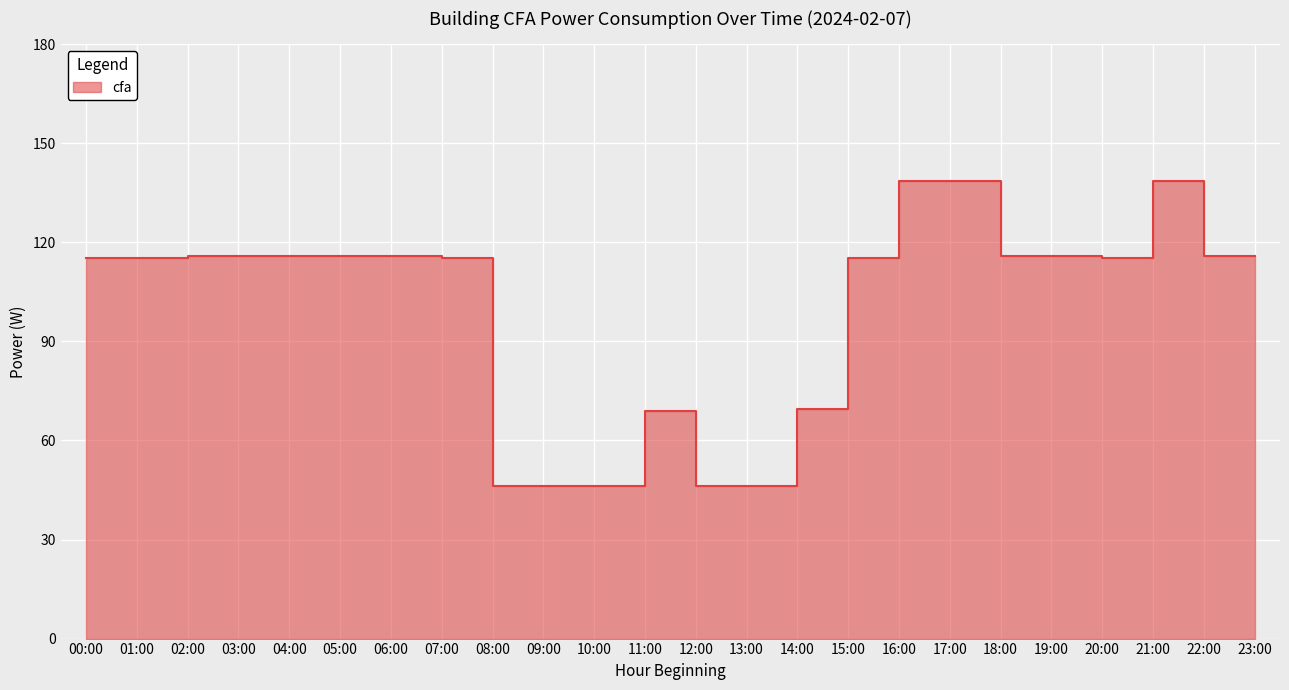

What position from the left is 21:00?

22